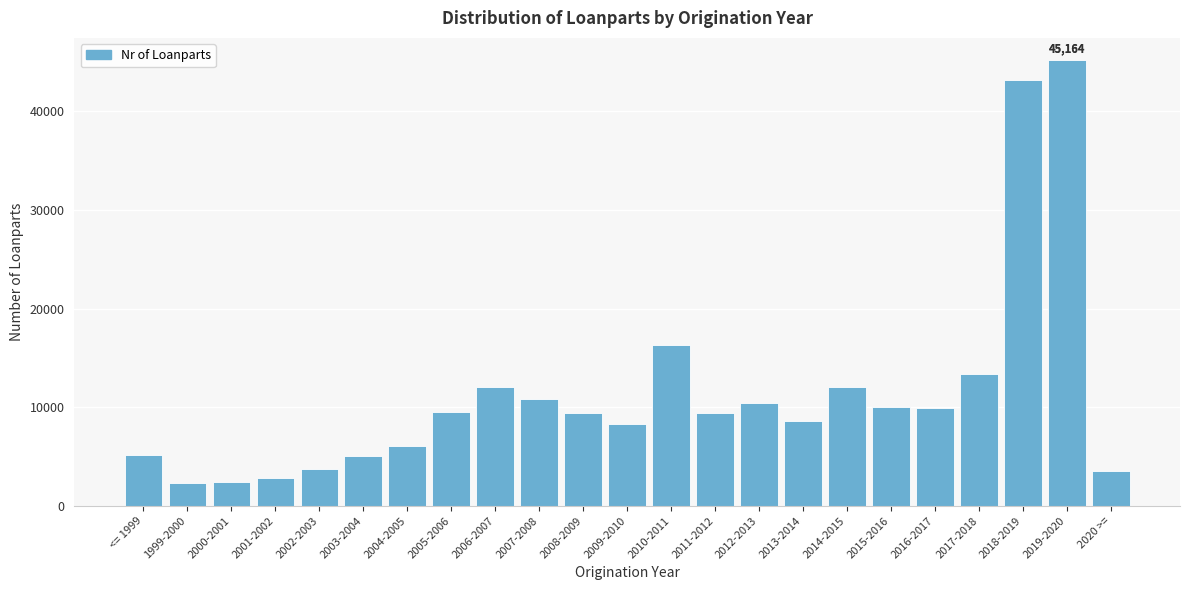

What is the greatest value displayed?

45164